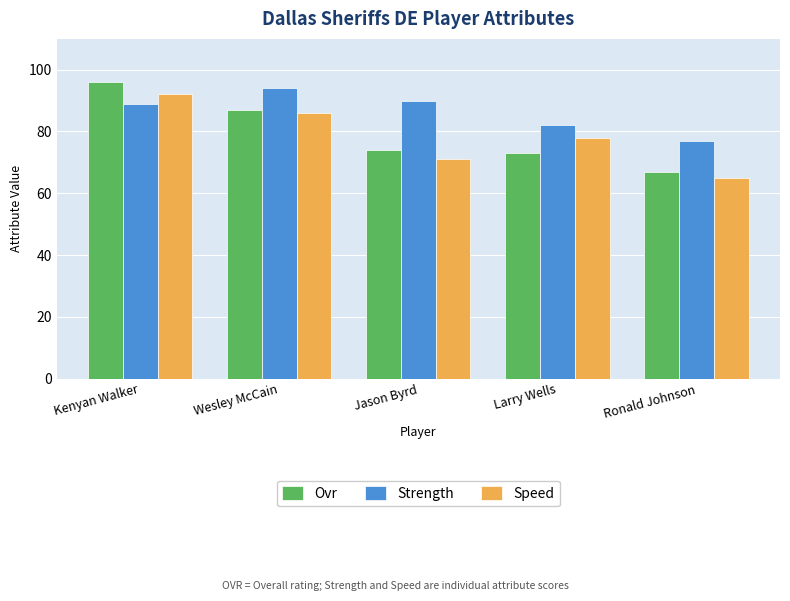

Does the chart contain any negative values?

No